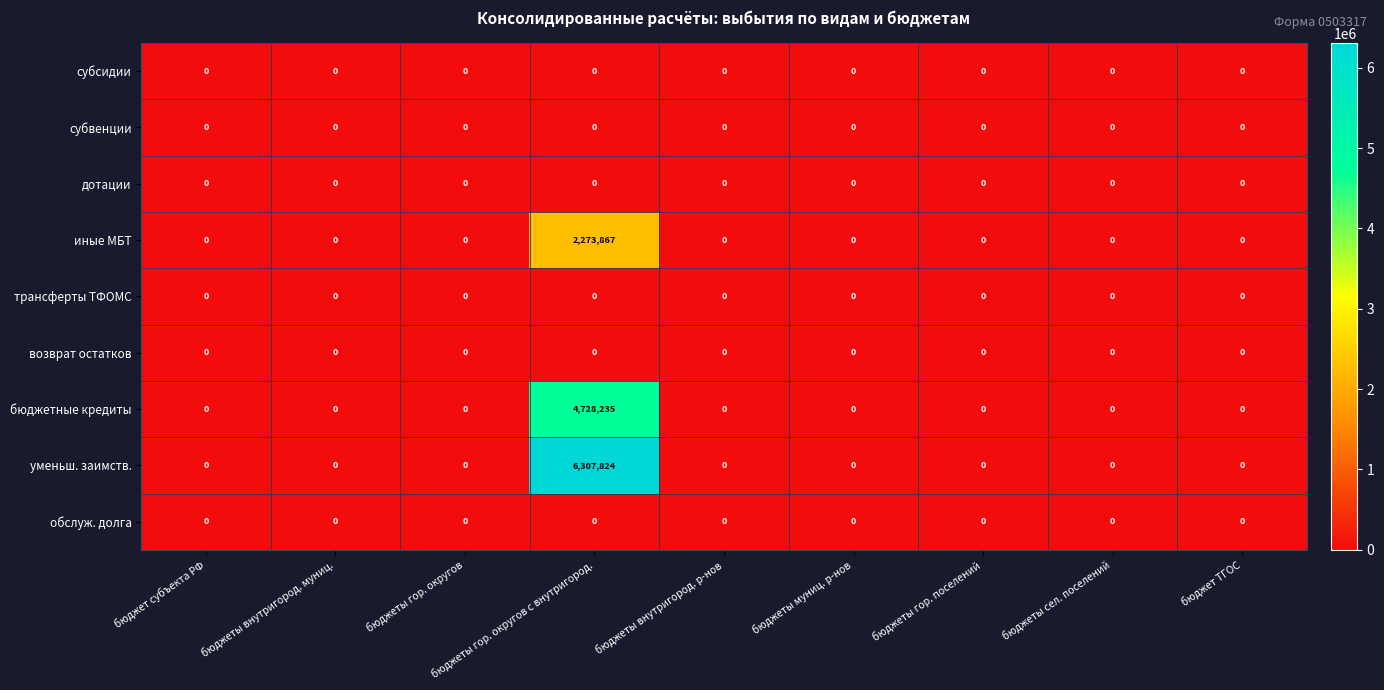

Which category has the highest value across all series?

бюджеты гор. округов с внутригород.